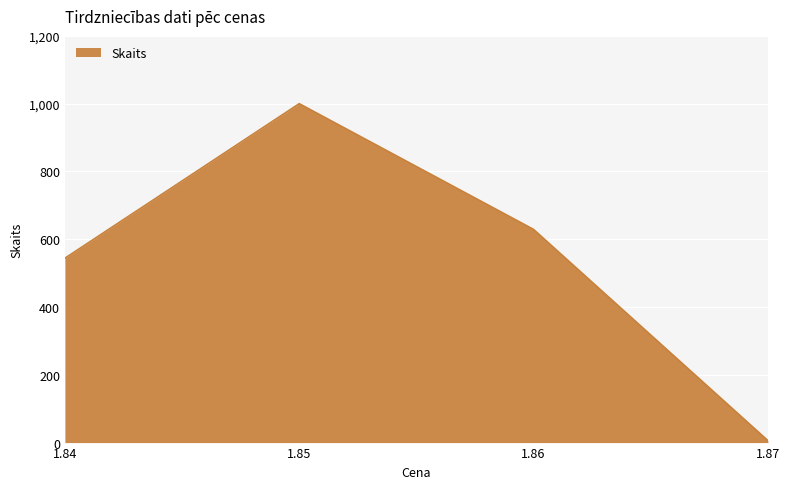

At which category does the data reach its first local peak?

1.85